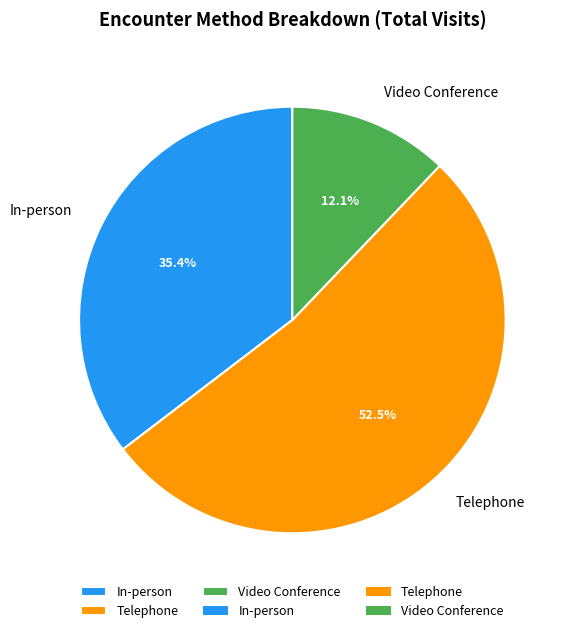

Does Telephone represent more than half of the total?

Yes